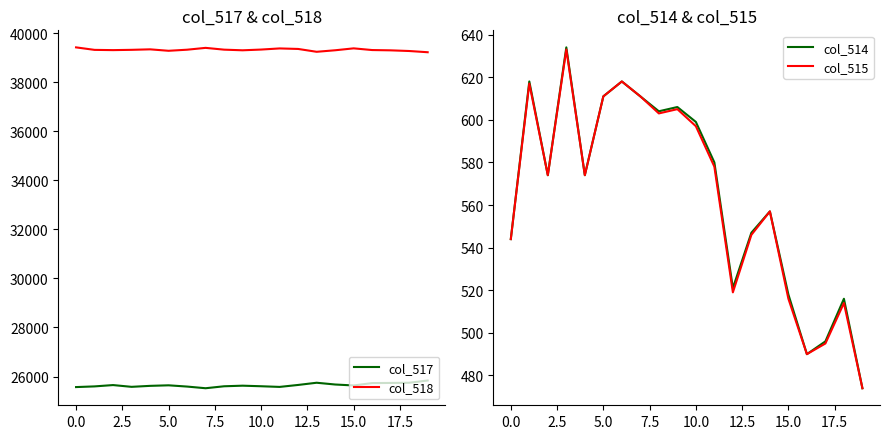

True or false: col_514 and col_517 cross at least once.

False